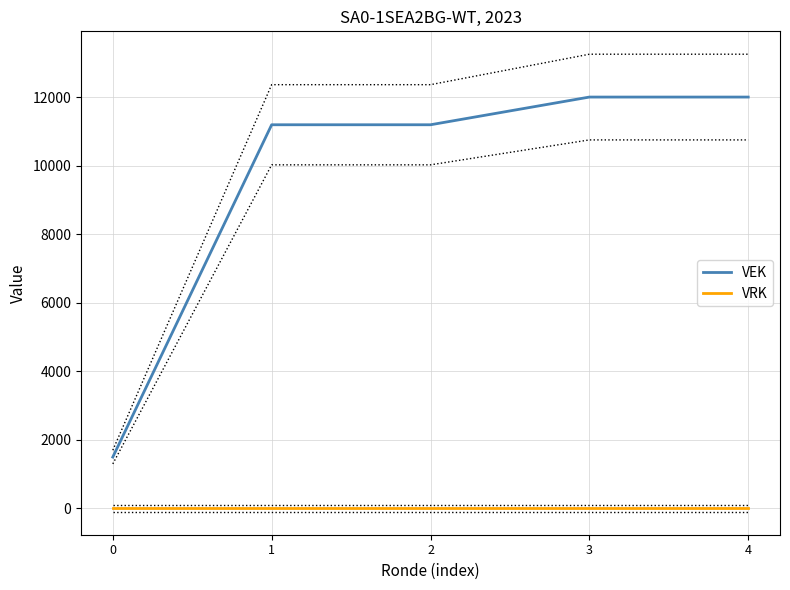

What is the difference between the VEK values at 1 and 0?

9694